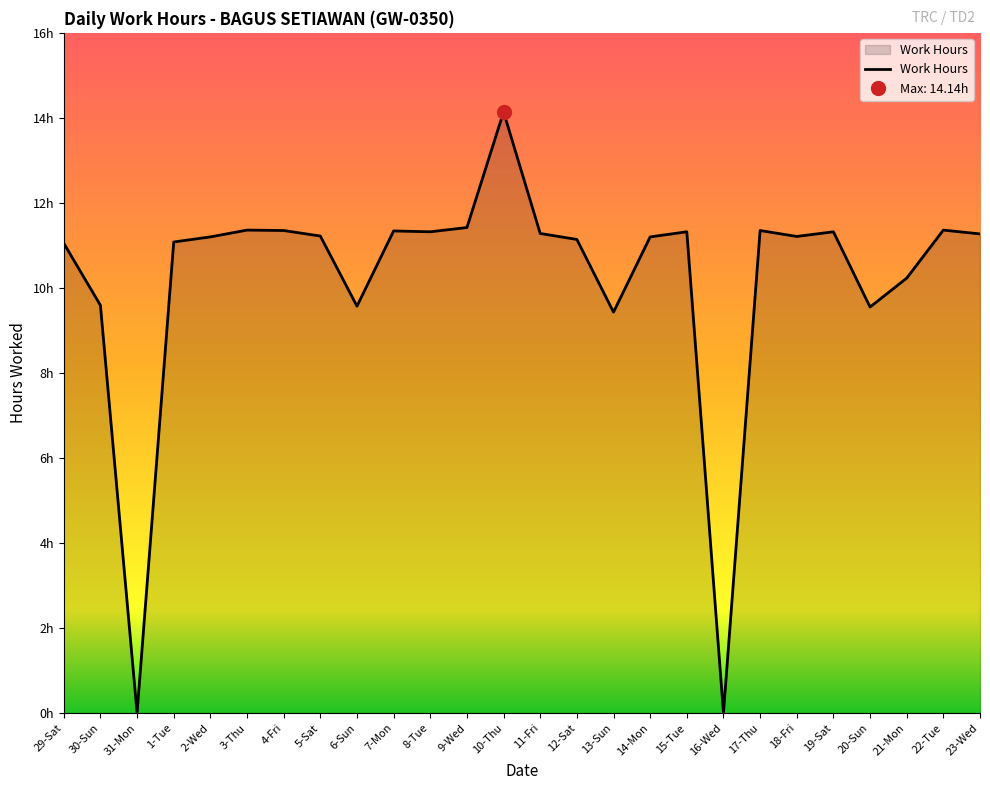

True or false: the data shows 10.2 at 21-Mon.

True